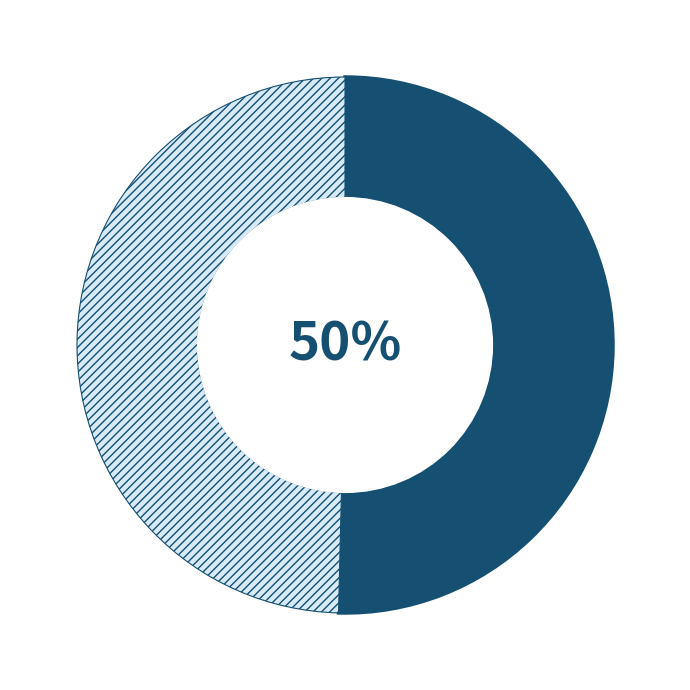

To the nearest percent, what is the average slice percentage?

50%